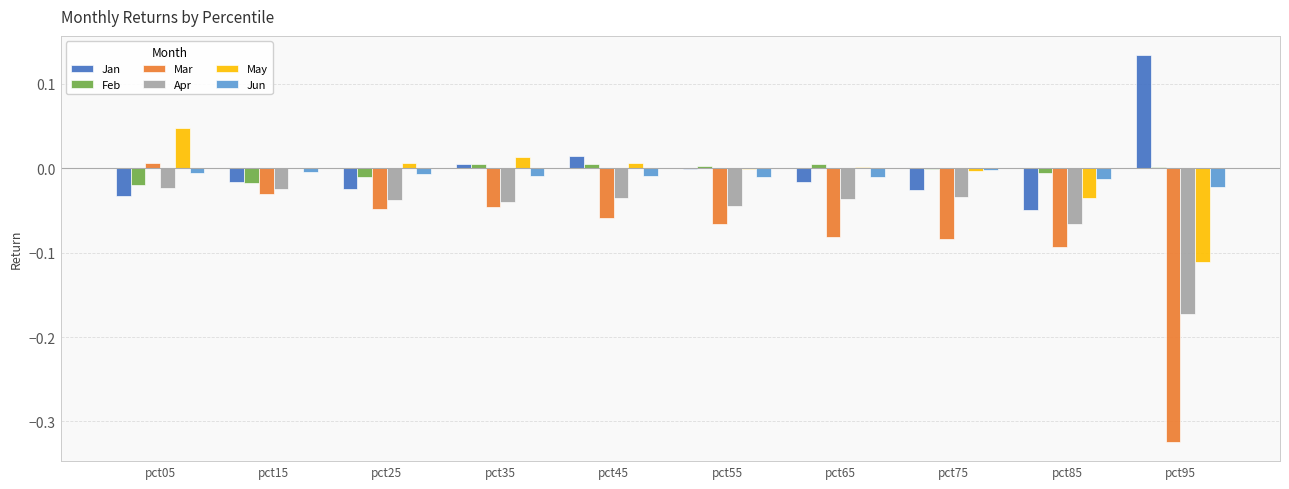

Is it true that May equals -0.0 at pct75?

True